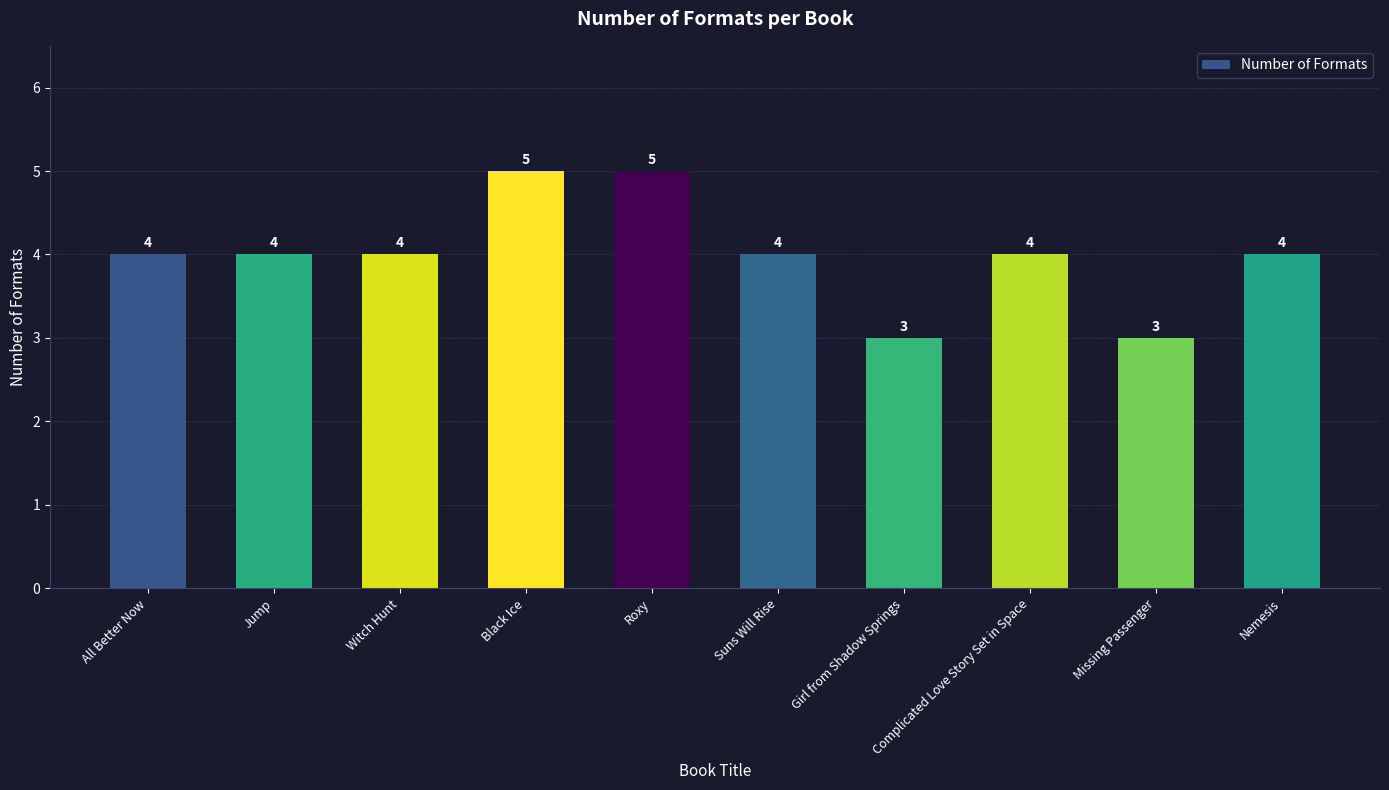

The chart shows a value of 4 at All Better Now. True or false?

True